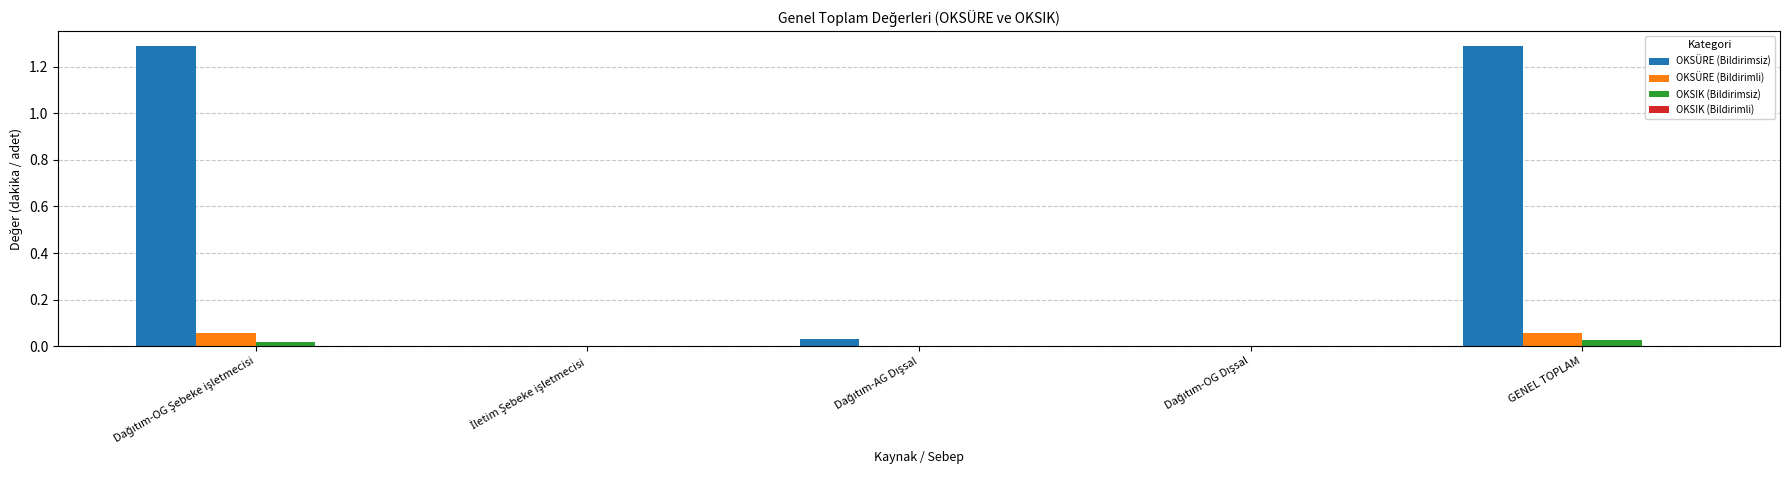

What is the maximum value shown in the chart?

1.3